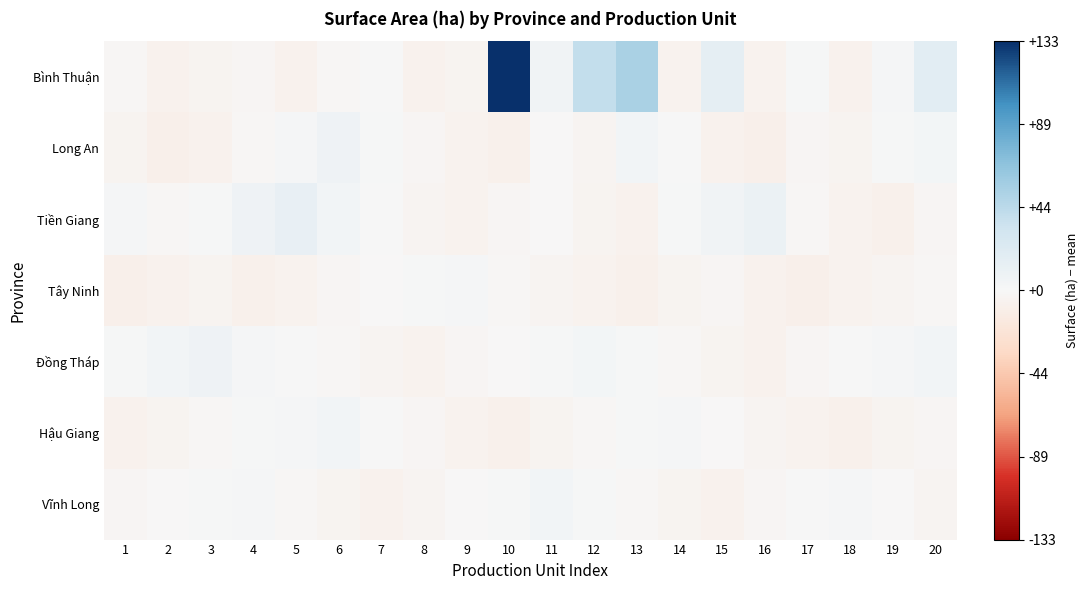

Reading left to right, transcribe all the data shown in this chart.

Bình Thuận: 1=-1.9	2=-6.9	3=-4.9	4=-2.9	5=-6.9	6=-1.9	7=0.1	8=-6.9	9=-4.9	10=133.1	11=5.6	12=40.1	13=53.1	14=-5.9	15=14.8	16=-5.9	17=1.2	18=-6.9	19=2.8	20=18.1
Long An: 1=-4.9	2=-8.9	3=-6.9	4=-1.9	5=3.1	6=8.1	7=1.1	8=-2.9	9=-5.9	10=-7.9	11=-0.9	12=-3.9	13=5.1	14=0.1	15=-6.9	16=-8.9	17=-2.9	18=-4.9	19=2.1	20=4.1
Tiền Giang: 1=3.1	2=-1.9	3=1.1	4=8.1	5=13.1	6=5.1	7=0.1	8=-3.9	9=-5.9	10=-2.9	11=-0.9	12=-4.9	13=-6.9	14=1.1	15=6.1	16=10.1	17=-1.9	18=-5.9	19=-7.9	20=-2.9
Tây Ninh: 1=-8.9	2=-6.9	3=-4.9	4=-7.9	5=-5.9	6=-2.9	7=-0.9	8=1.1	9=3.1	10=-1.9	11=-3.9	12=-5.9	13=-7.9	14=-4.9	15=-2.9	16=-6.9	17=-8.9	18=-5.9	19=-3.9	20=-1.9
Đồng Tháp: 1=1.1	2=5.1	3=8.1	4=3.1	5=0.1	6=-1.9	7=-3.9	8=-5.9	9=-2.9	10=-0.9	11=2.1	12=4.1	13=1.1	14=-1.9	15=-4.9	16=-6.9	17=-2.9	18=0.1	19=3.1	20=5.1
Hậu Giang: 1=-6.9	2=-4.9	3=-1.9	4=1.1	5=3.1	6=5.1	7=0.1	8=-2.9	9=-5.9	10=-7.9	11=-4.9	12=-1.9	13=1.1	14=3.1	15=-0.9	16=-3.9	17=-5.9	18=-7.9	19=-4.9	20=-2.9
Vĩnh Long: 1=-2.9	2=-0.9	3=1.1	4=3.1	5=-1.9	6=-4.9	7=-6.9	8=-3.9	9=-0.9	10=2.1	11=5.1	12=1.1	13=-1.9	14=-4.9	15=-6.9	16=-2.9	17=0.1	18=3.1	19=-0.9	20=-3.9